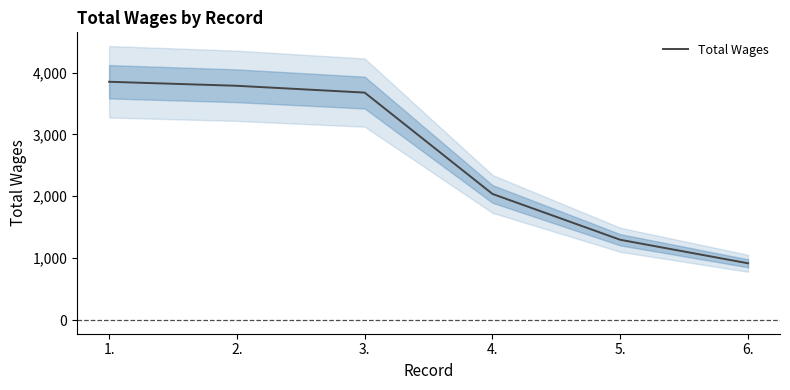

Which has a higher value, 6. or 3.?

3.